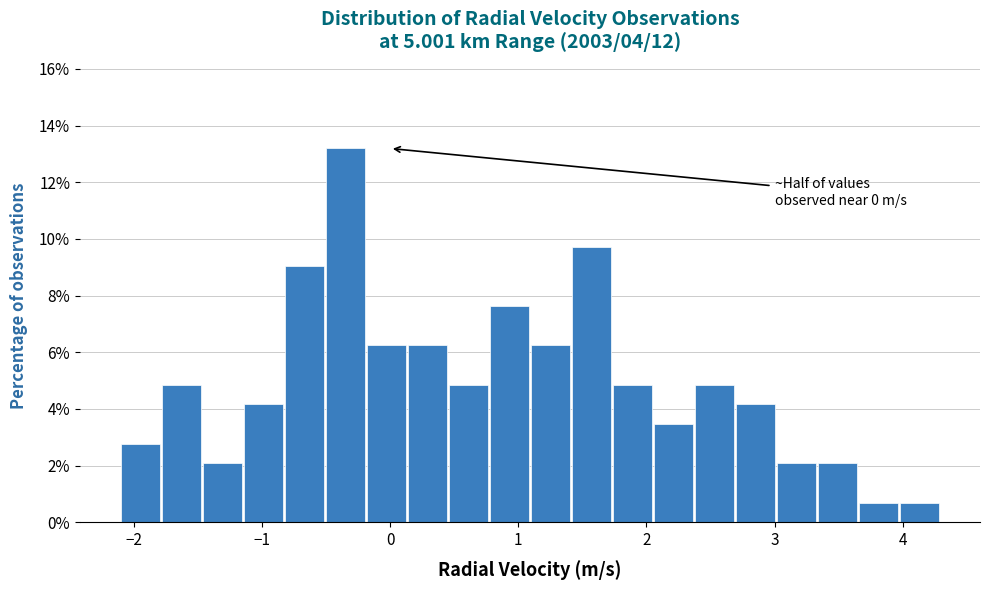

Read against the x-axis, roughly where is the centre of the tallest bar?

-0.3